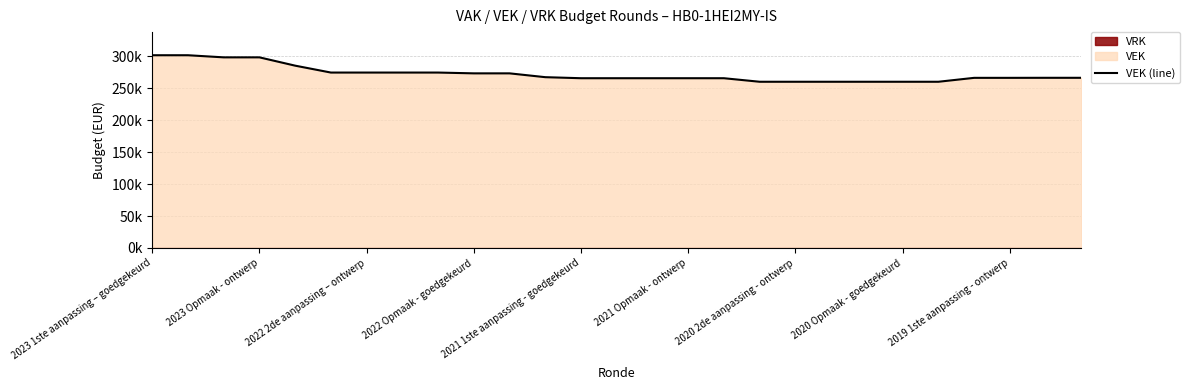

What is the ratio of the value at 2020 Opmaak - goedgekeurd to the value at 13?

1.0